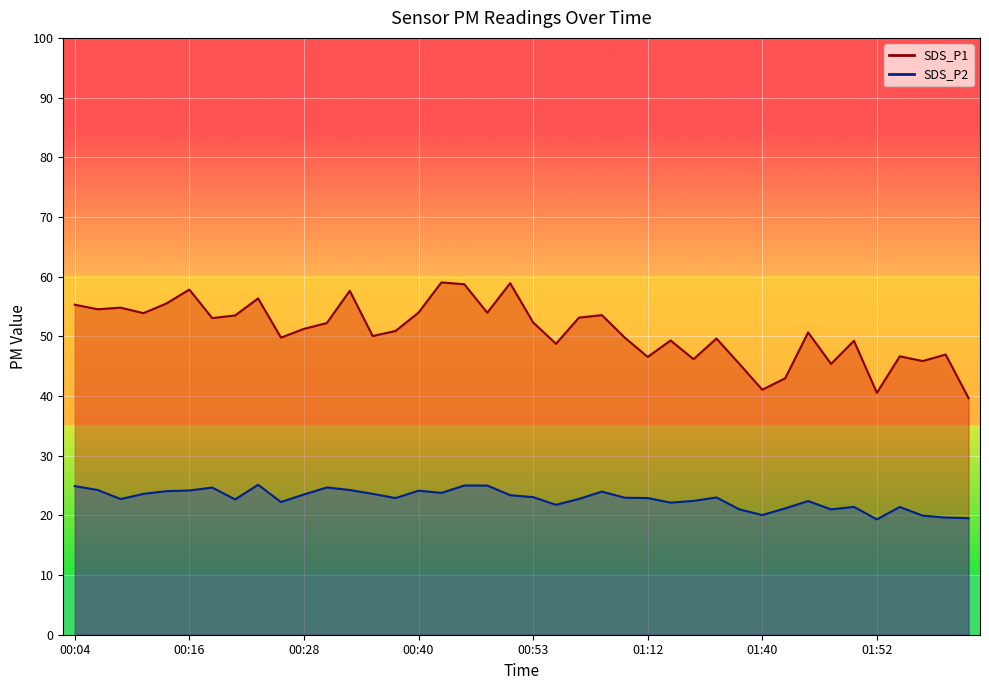

List the labels in order of SDS_P2 value, largest first.

00:23, 00:45, 00:48, 00:04, 00:31, 00:18, 00:06, 00:33, 00:16, 00:40, 00:14, 01:01, 00:43, 00:11, 00:36, 00:28, 00:50, 00:53, 01:35, 01:03, 00:38, 01:12, 00:58, 00:08, 00:21, 01:33, 01:45, 00:26, 01:14, 00:55, 01:50, 01:55, 01:43, 01:38, 01:48, 01:40, 01:57, 02:00, 02:02, 01:52